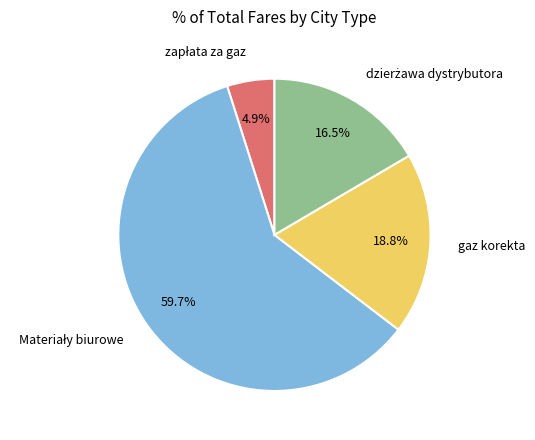

To the nearest percent, what is the average slice percentage?

25%